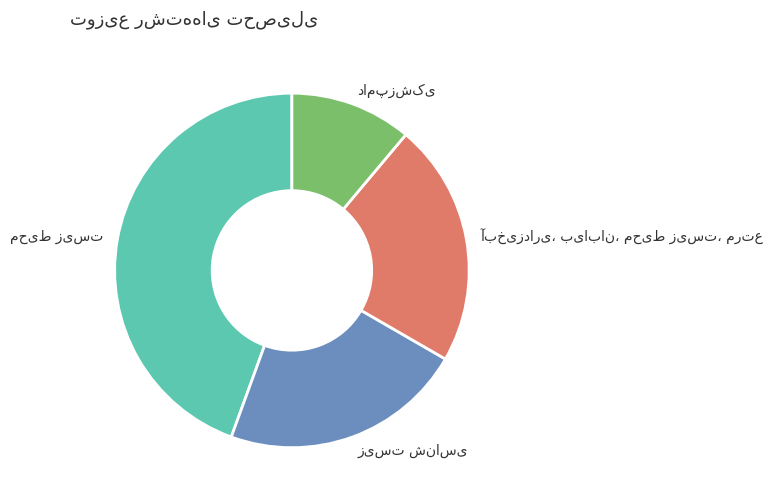

How many slices are in this pie chart?

4